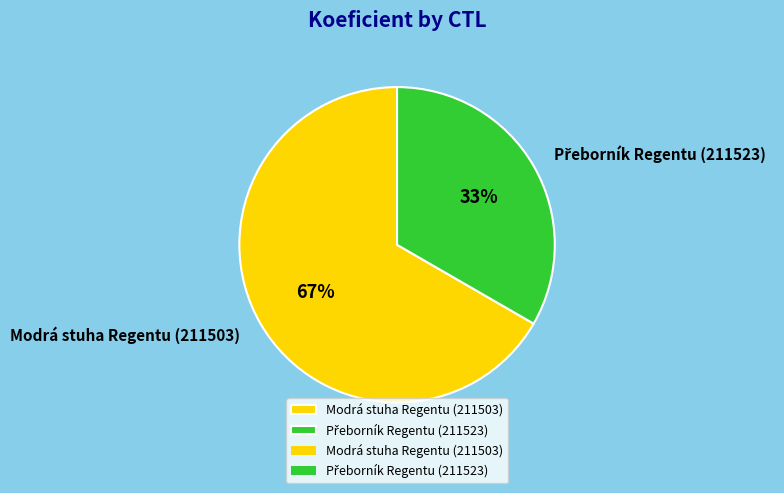

Which slice is the largest?

Modrá stuha Regentu (211503)